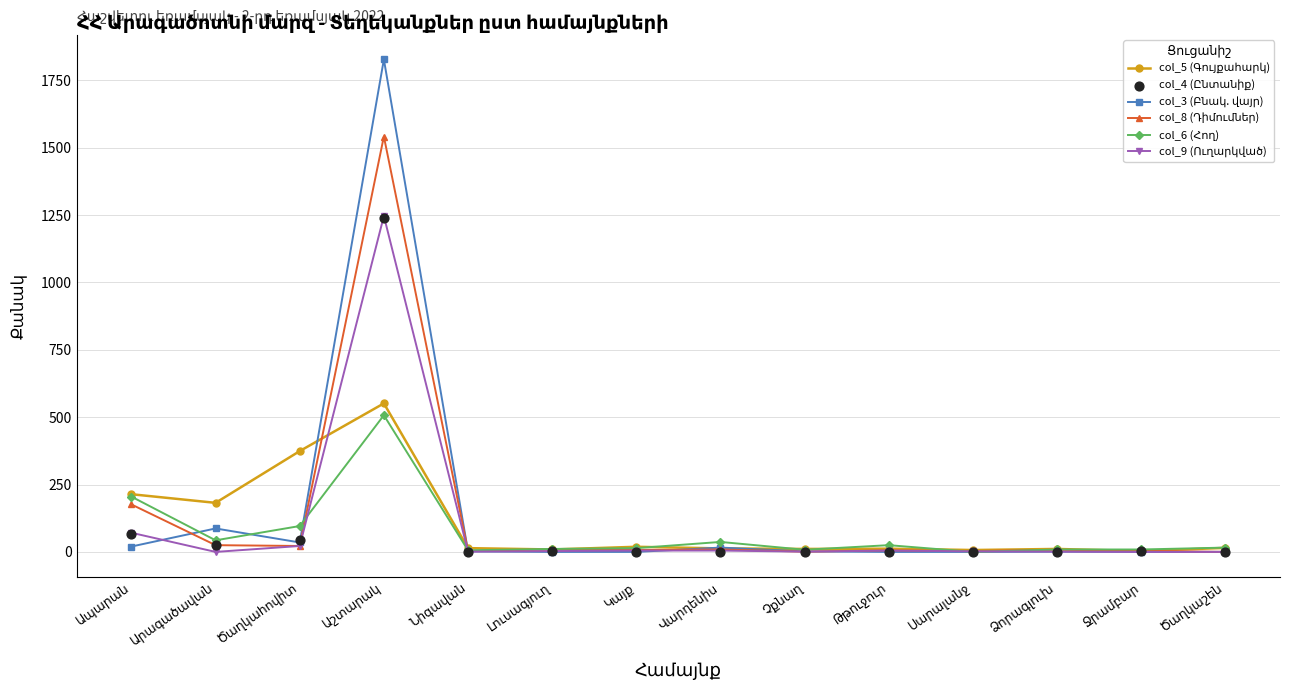

Which series contains the highest Y value?

col_3 (Բնակ. վայր)